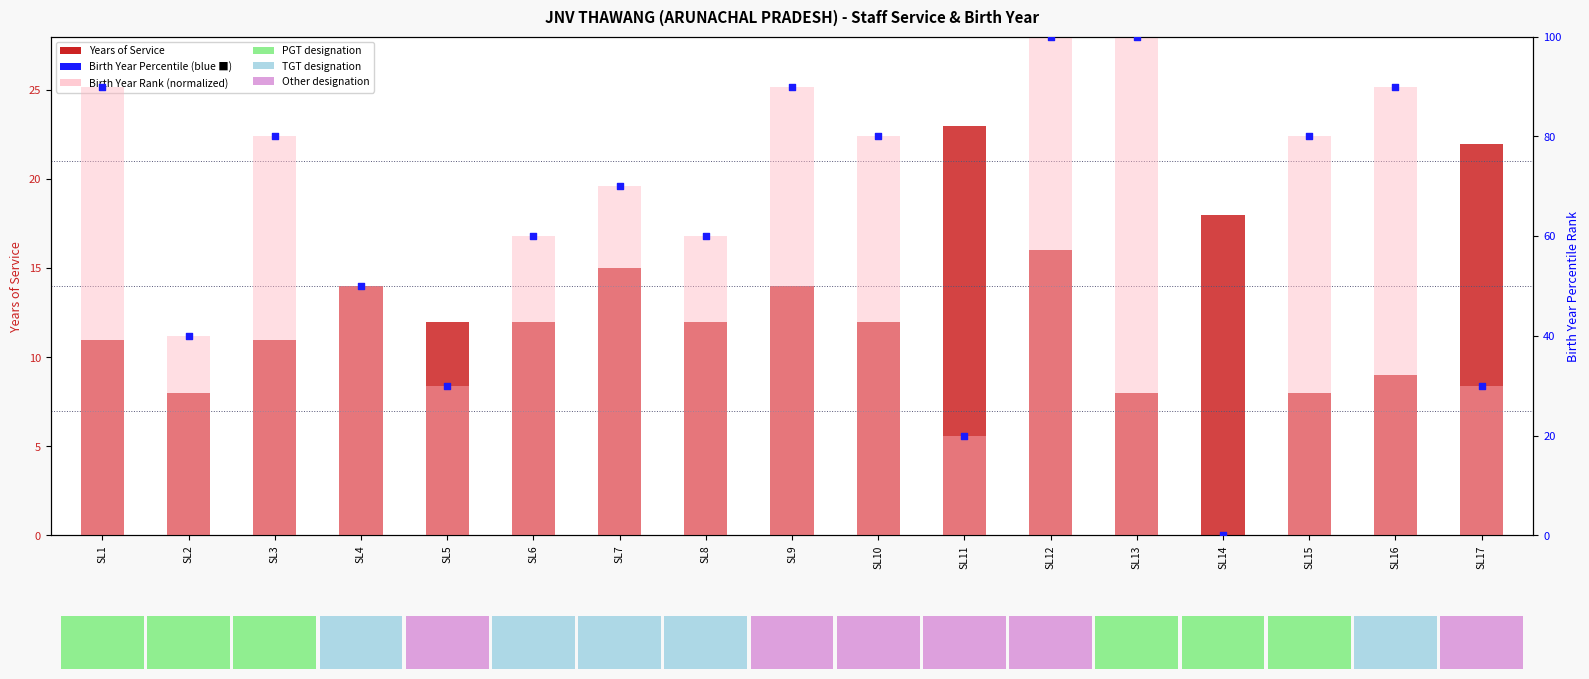

What is the total value across all series at SL12?

216